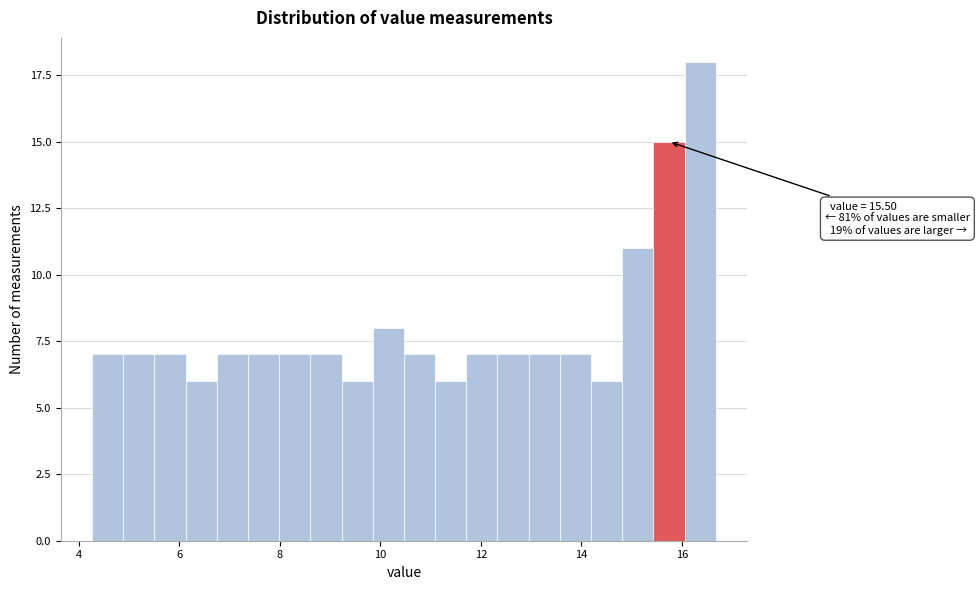

Read against the x-axis, roughly where is the centre of the tallest bar?

16.4